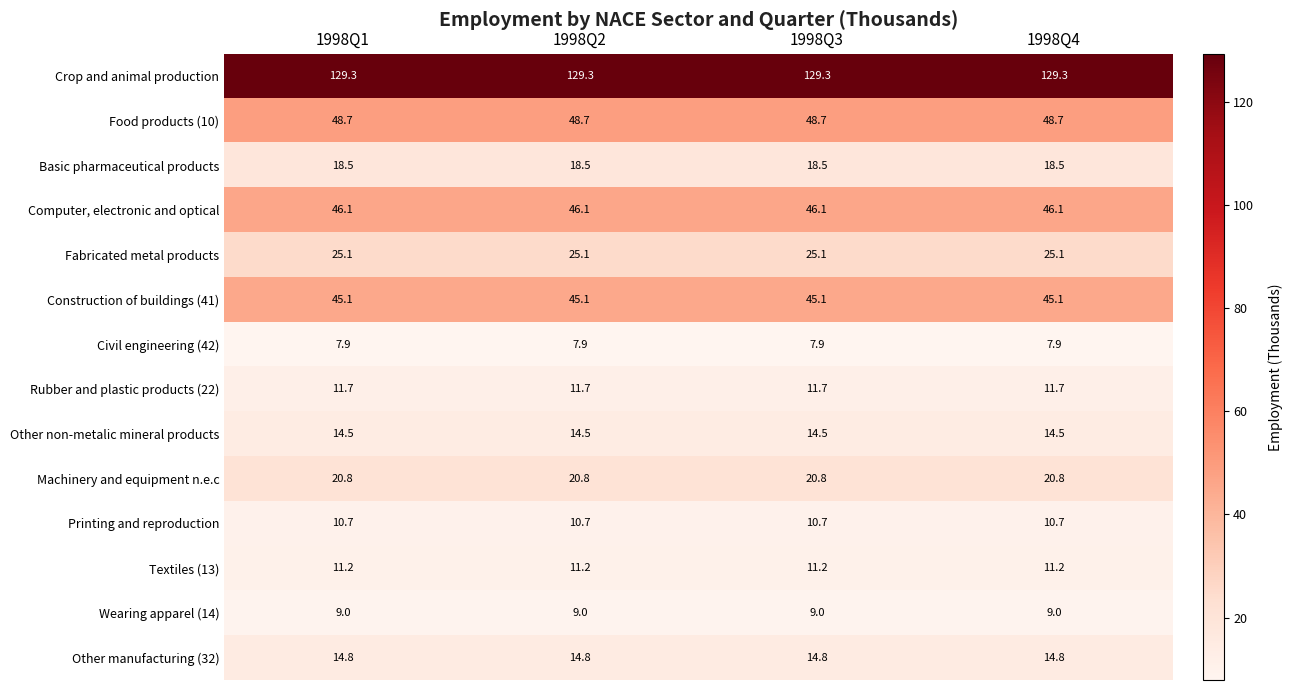

What is the smallest value displayed?

7.9